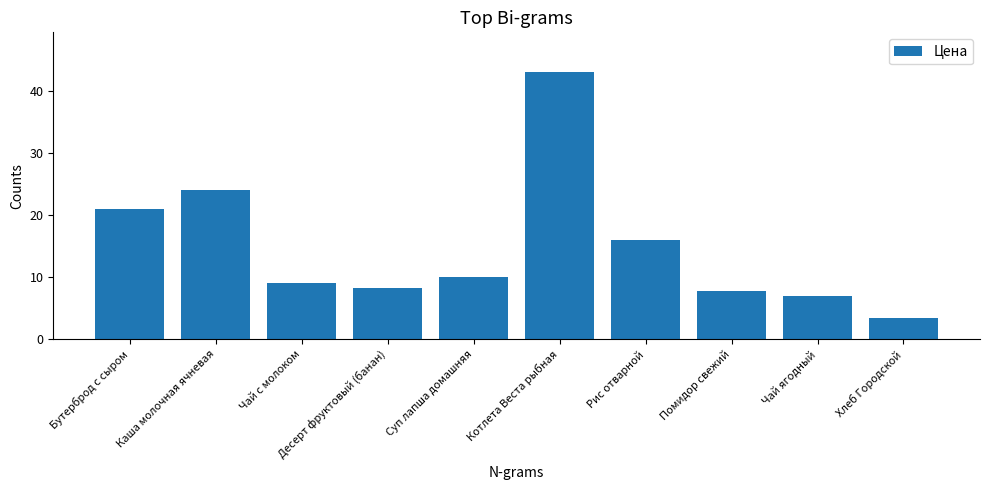

Is it true that the value at Рис отварной is 16.0?

True